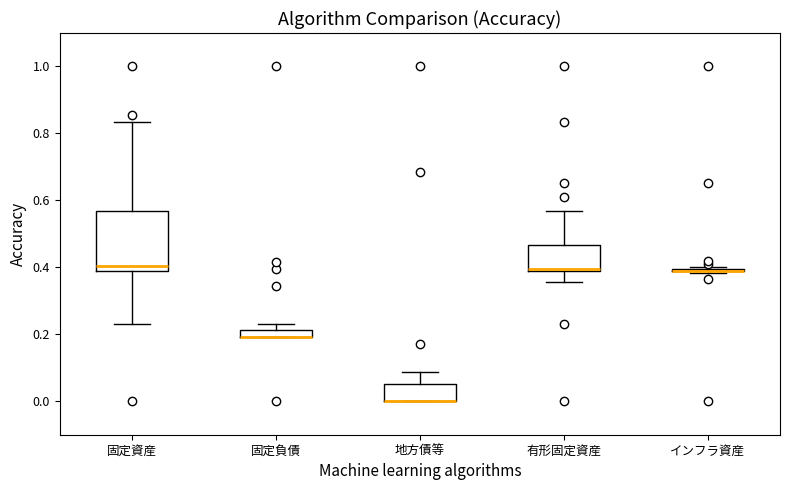

Which box is the tallest, from its lower edge to its upper edge?

固定資産